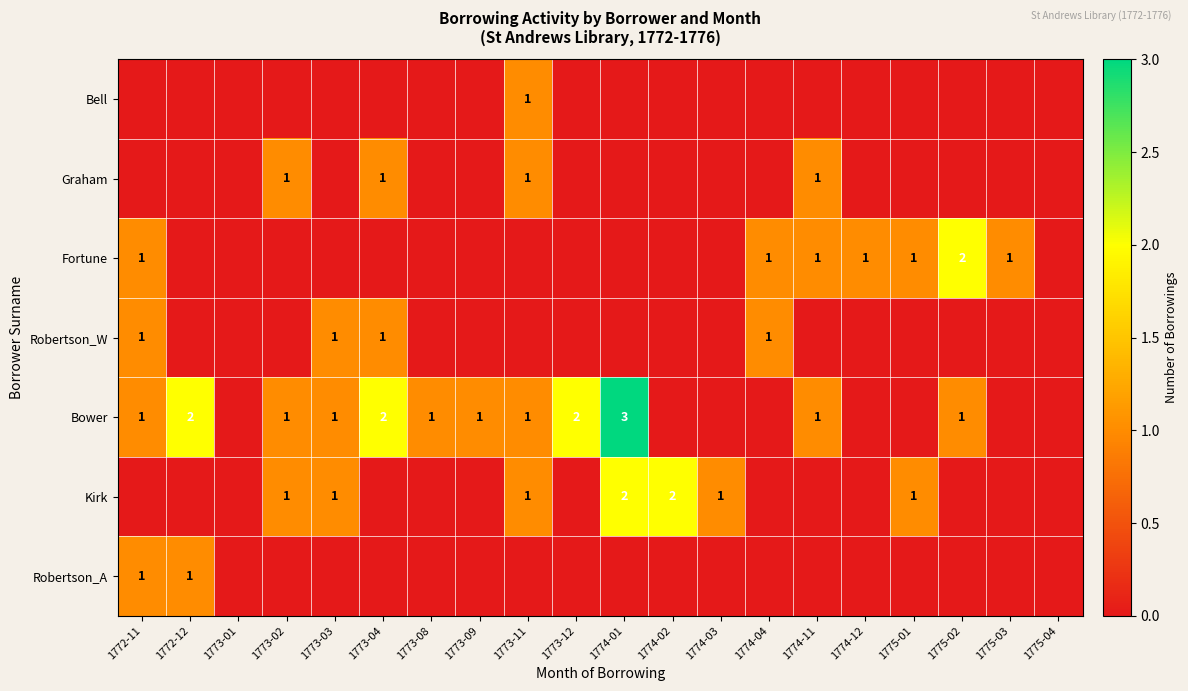

What is the greatest value displayed?

3